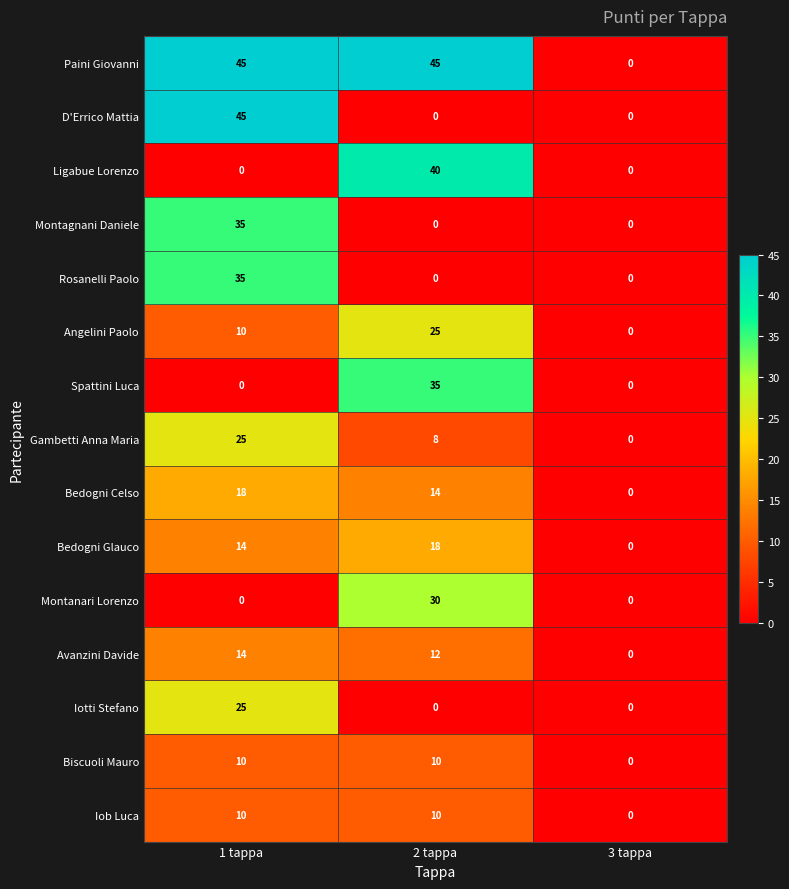

What is the sum of all Bedogni Glauco values?

32